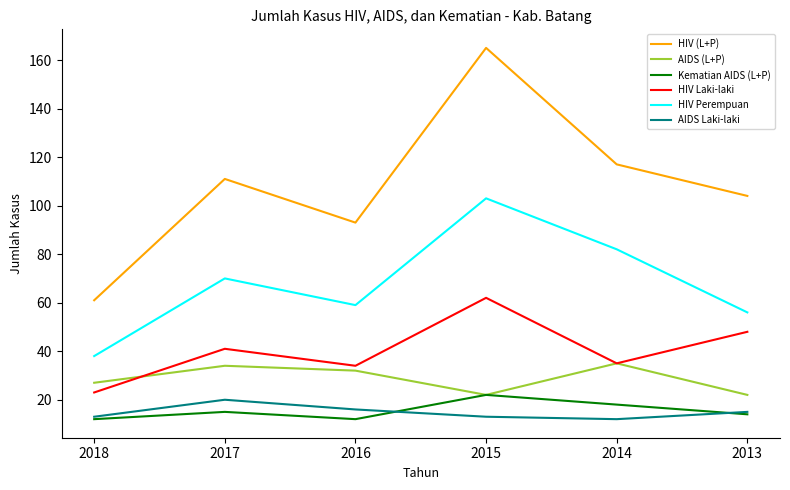

The value of HIV Perempuan at 2013 is 56. True or false?

True